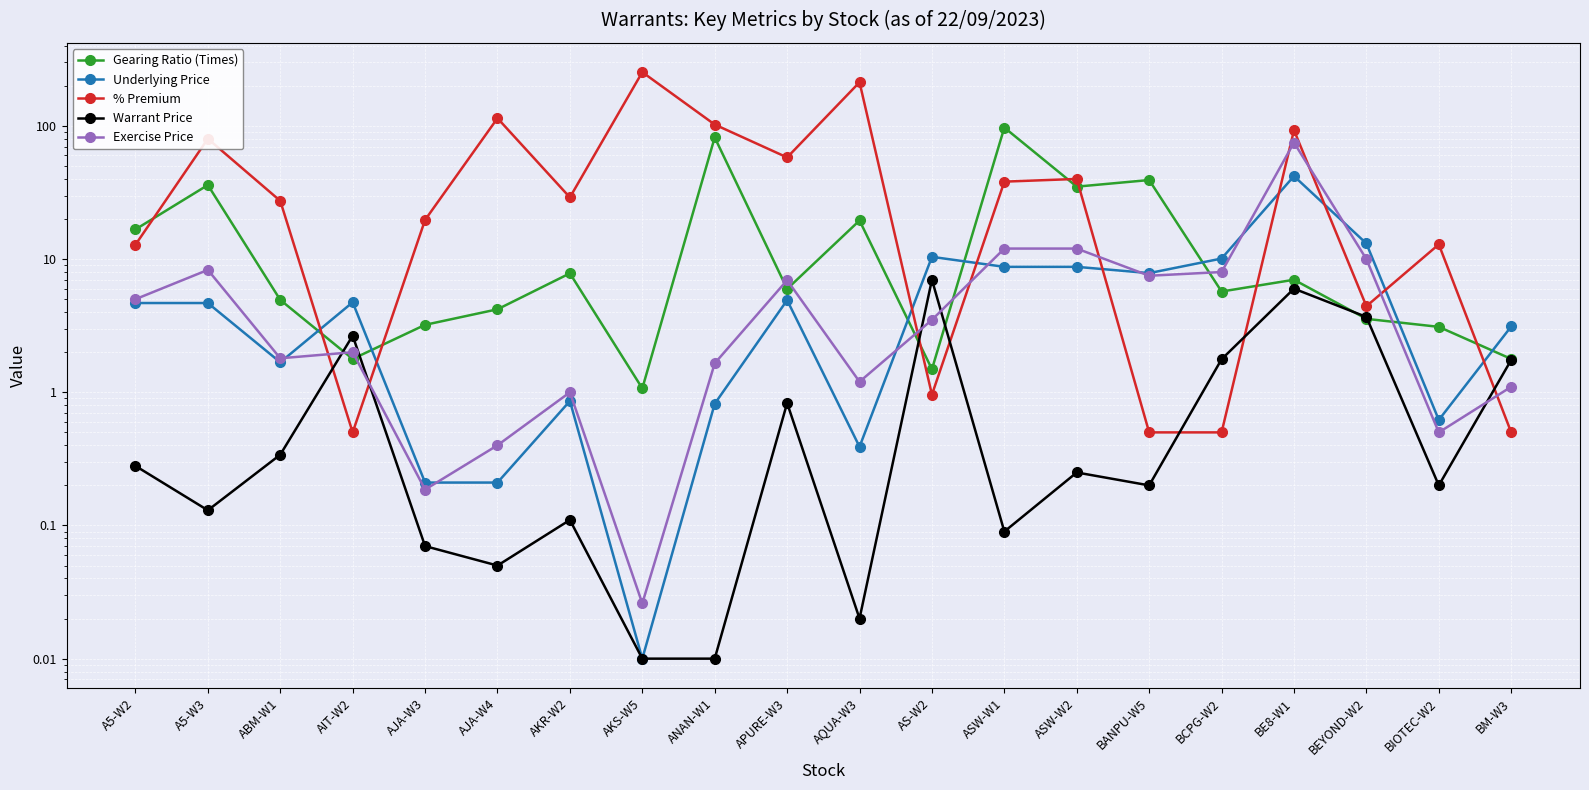

What is the difference between the maximum and minimum values in the Exercise Price series?

75.0